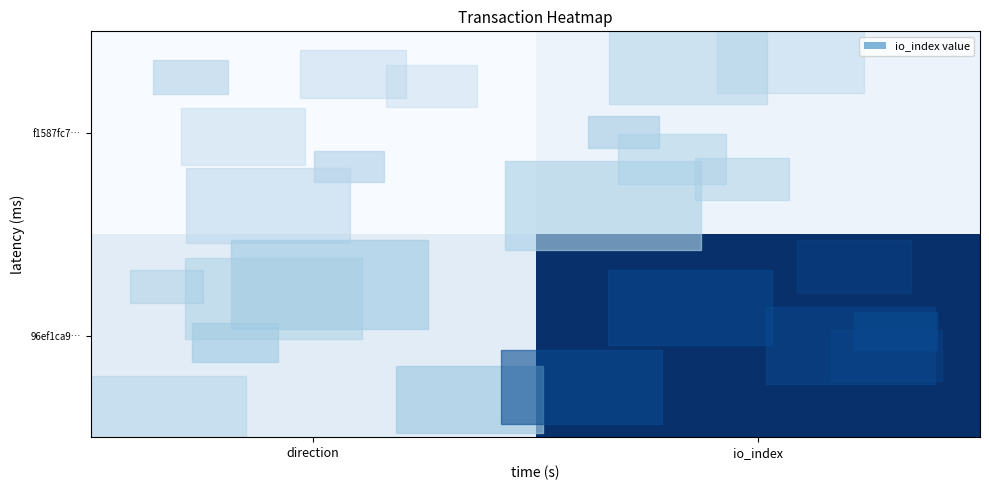

Rank the series by their maximum value, from lowest to highest.

f1587fc7…, 96ef1ca9…